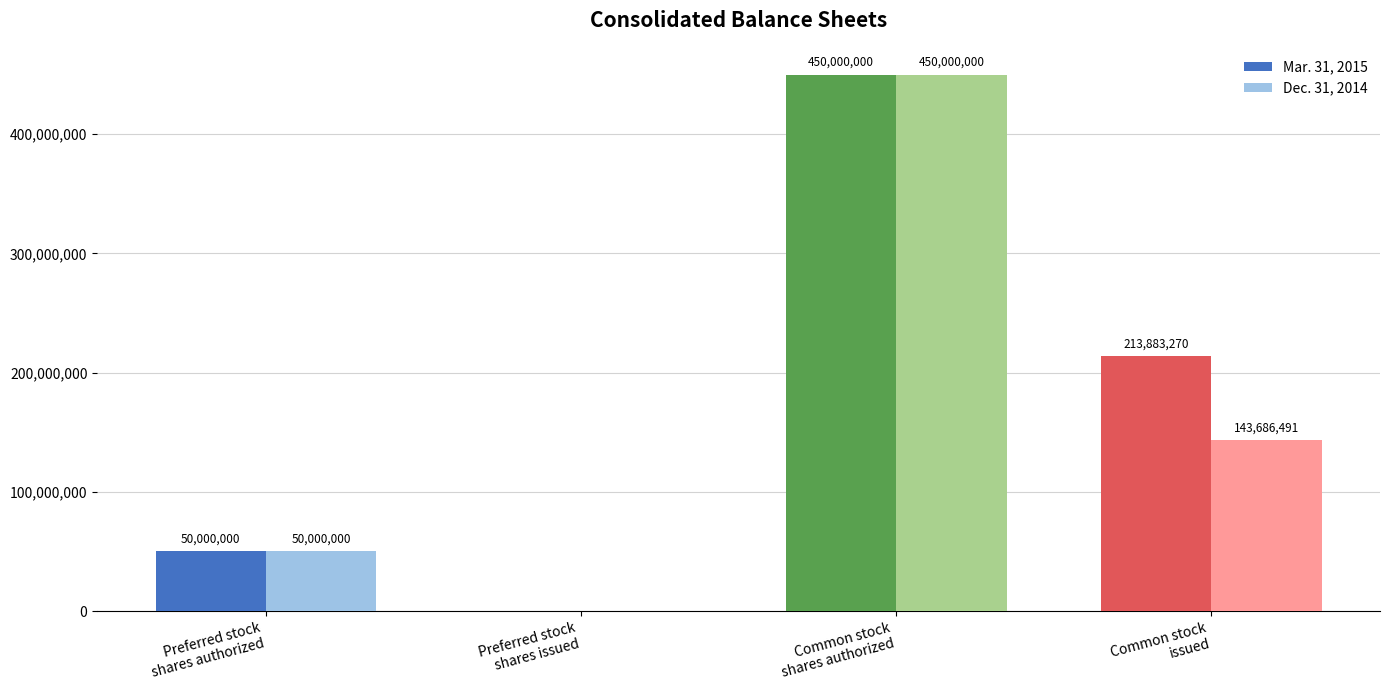

Reading right to left, what are all the values shown in this chart?

Mar. 31, 2015: Common stock
issued=213883270	Common stock
shares authorized=450000000	Preferred stock
shares issued=0	Preferred stock
shares authorized=50000000
Dec. 31, 2014: Common stock
issued=143686491	Common stock
shares authorized=450000000	Preferred stock
shares issued=0	Preferred stock
shares authorized=50000000